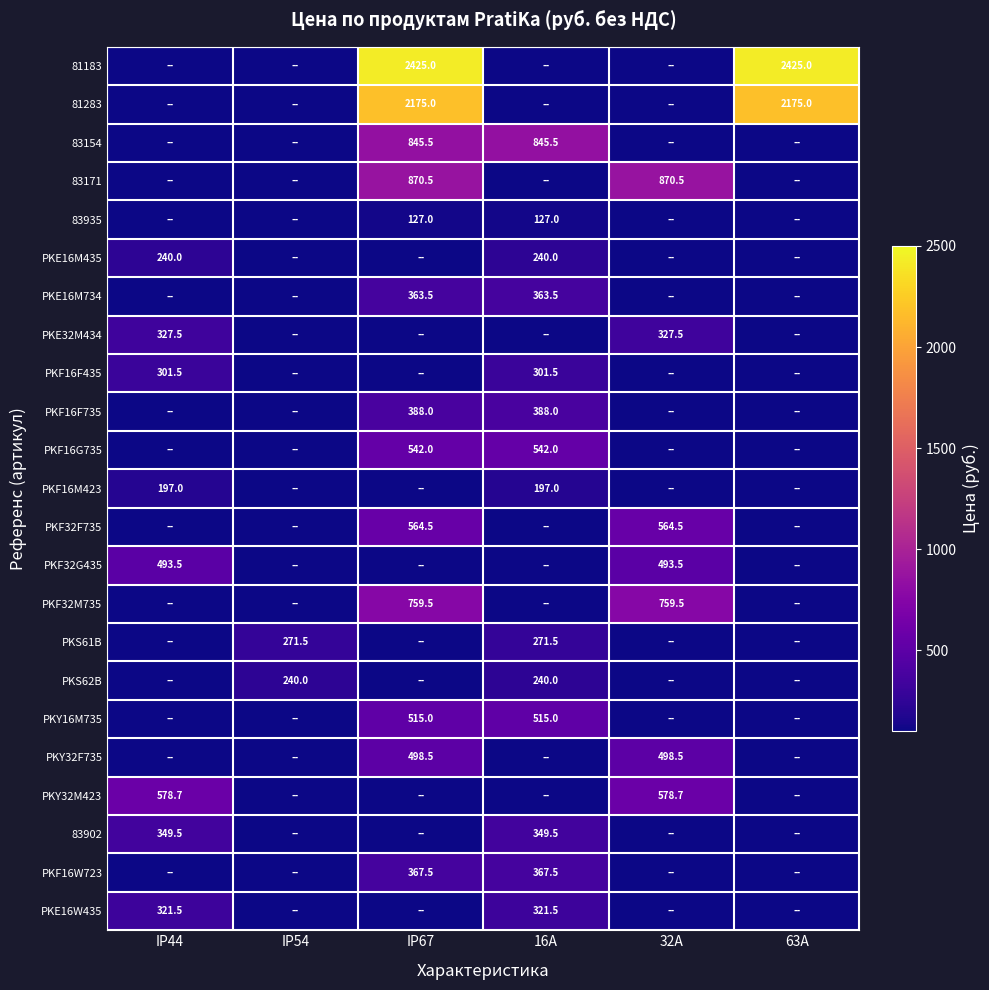

Is the value of PKF16G735 at 16A greater than the value of PKF16F735 at 16A?

Yes